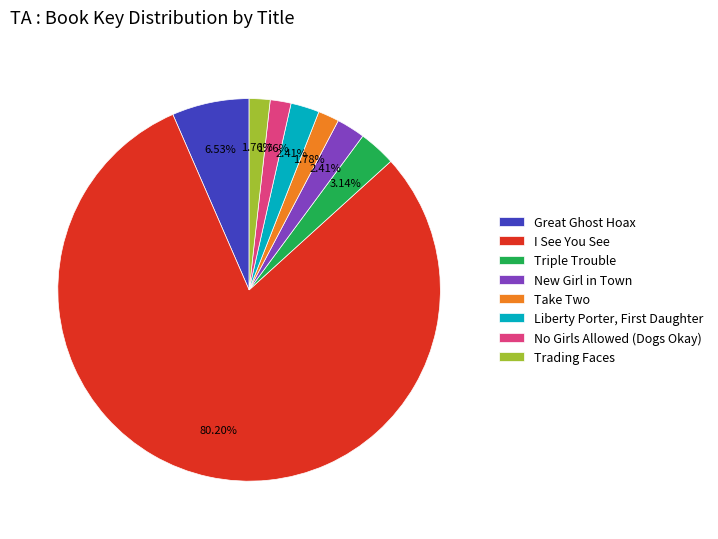

Does any single category account for the majority?

Yes